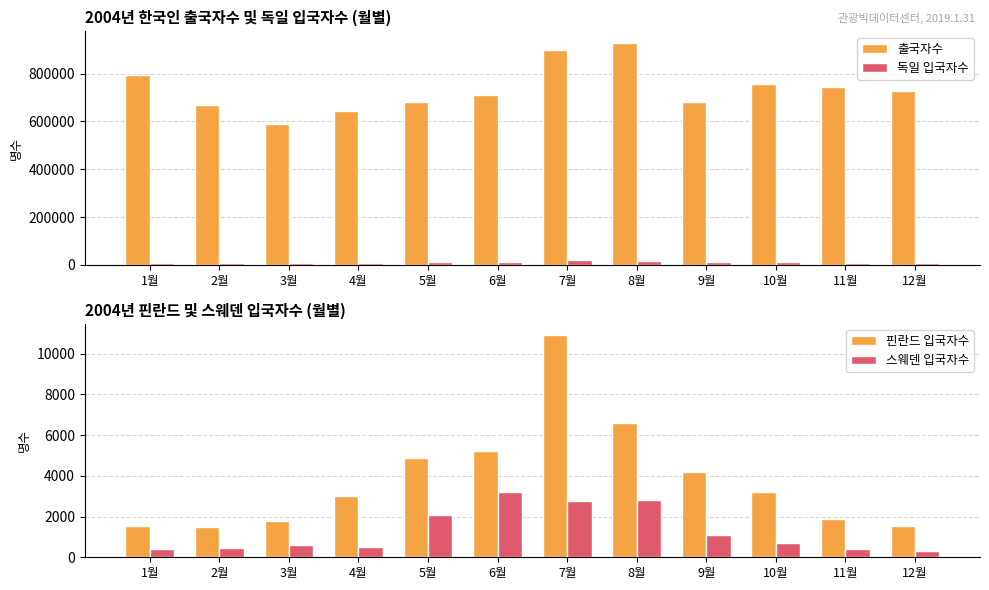

List the labels in order of 핀란드 입국자수 value, smallest first.

2월, 1월, 12월, 3월, 11월, 4월, 10월, 9월, 5월, 6월, 8월, 7월